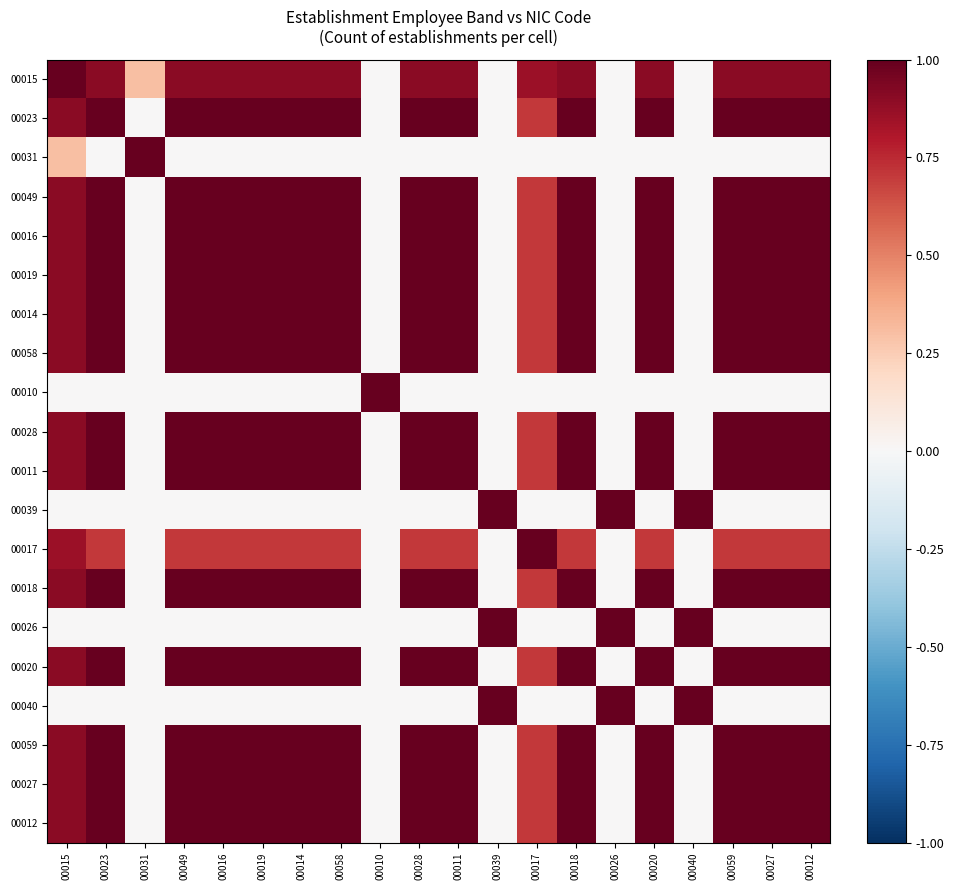

Reading left to right, list all the values displayed in this chart.

00015: 00015=1.0	00023=0.9	00031=0.3	00049=0.9	00016=0.9	00019=0.9	00014=0.9	00058=0.9	00010=0.0	00028=0.9	00011=0.9	00039=0.0	00017=0.9	00018=0.9	00026=0.0	00020=0.9	00040=0.0	00059=0.9	00027=0.9	00012=0.9
00023: 00015=0.9	00023=1.0	00031=0.0	00049=1.0	00016=1.0	00019=1.0	00014=1.0	00058=1.0	00010=0.0	00028=1.0	00011=1.0	00039=0.0	00017=0.7	00018=1.0	00026=0.0	00020=1.0	00040=0.0	00059=1.0	00027=1.0	00012=1.0
00031: 00015=0.3	00023=0.0	00031=1.0	00049=0.0	00016=0.0	00019=0.0	00014=0.0	00058=0.0	00010=0.0	00028=0.0	00011=0.0	00039=0.0	00017=0.0	00018=0.0	00026=0.0	00020=0.0	00040=0.0	00059=0.0	00027=0.0	00012=0.0
00049: 00015=0.9	00023=1.0	00031=0.0	00049=1.0	00016=1.0	00019=1.0	00014=1.0	00058=1.0	00010=0.0	00028=1.0	00011=1.0	00039=0.0	00017=0.7	00018=1.0	00026=0.0	00020=1.0	00040=0.0	00059=1.0	00027=1.0	00012=1.0
00016: 00015=0.9	00023=1.0	00031=0.0	00049=1.0	00016=1.0	00019=1.0	00014=1.0	00058=1.0	00010=0.0	00028=1.0	00011=1.0	00039=0.0	00017=0.7	00018=1.0	00026=0.0	00020=1.0	00040=0.0	00059=1.0	00027=1.0	00012=1.0
00019: 00015=0.9	00023=1.0	00031=0.0	00049=1.0	00016=1.0	00019=1.0	00014=1.0	00058=1.0	00010=0.0	00028=1.0	00011=1.0	00039=0.0	00017=0.7	00018=1.0	00026=0.0	00020=1.0	00040=0.0	00059=1.0	00027=1.0	00012=1.0
00014: 00015=0.9	00023=1.0	00031=0.0	00049=1.0	00016=1.0	00019=1.0	00014=1.0	00058=1.0	00010=0.0	00028=1.0	00011=1.0	00039=0.0	00017=0.7	00018=1.0	00026=0.0	00020=1.0	00040=0.0	00059=1.0	00027=1.0	00012=1.0
00058: 00015=0.9	00023=1.0	00031=0.0	00049=1.0	00016=1.0	00019=1.0	00014=1.0	00058=1.0	00010=0.0	00028=1.0	00011=1.0	00039=0.0	00017=0.7	00018=1.0	00026=0.0	00020=1.0	00040=0.0	00059=1.0	00027=1.0	00012=1.0
00010: 00015=0.0	00023=0.0	00031=0.0	00049=0.0	00016=0.0	00019=0.0	00014=0.0	00058=0.0	00010=1.0	00028=0.0	00011=0.0	00039=0.0	00017=0.0	00018=0.0	00026=0.0	00020=0.0	00040=0.0	00059=0.0	00027=0.0	00012=0.0
00028: 00015=0.9	00023=1.0	00031=0.0	00049=1.0	00016=1.0	00019=1.0	00014=1.0	00058=1.0	00010=0.0	00028=1.0	00011=1.0	00039=0.0	00017=0.7	00018=1.0	00026=0.0	00020=1.0	00040=0.0	00059=1.0	00027=1.0	00012=1.0
00011: 00015=0.9	00023=1.0	00031=0.0	00049=1.0	00016=1.0	00019=1.0	00014=1.0	00058=1.0	00010=0.0	00028=1.0	00011=1.0	00039=0.0	00017=0.7	00018=1.0	00026=0.0	00020=1.0	00040=0.0	00059=1.0	00027=1.0	00012=1.0
00039: 00015=0.0	00023=0.0	00031=0.0	00049=0.0	00016=0.0	00019=0.0	00014=0.0	00058=0.0	00010=0.0	00028=0.0	00011=0.0	00039=1.0	00017=0.0	00018=0.0	00026=1.0	00020=0.0	00040=1.0	00059=0.0	00027=0.0	00012=0.0
00017: 00015=0.9	00023=0.7	00031=0.0	00049=0.7	00016=0.7	00019=0.7	00014=0.7	00058=0.7	00010=0.0	00028=0.7	00011=0.7	00039=0.0	00017=1.0	00018=0.7	00026=0.0	00020=0.7	00040=0.0	00059=0.7	00027=0.7	00012=0.7
00018: 00015=0.9	00023=1.0	00031=0.0	00049=1.0	00016=1.0	00019=1.0	00014=1.0	00058=1.0	00010=0.0	00028=1.0	00011=1.0	00039=0.0	00017=0.7	00018=1.0	00026=0.0	00020=1.0	00040=0.0	00059=1.0	00027=1.0	00012=1.0
00026: 00015=0.0	00023=0.0	00031=0.0	00049=0.0	00016=0.0	00019=0.0	00014=0.0	00058=0.0	00010=0.0	00028=0.0	00011=0.0	00039=1.0	00017=0.0	00018=0.0	00026=1.0	00020=0.0	00040=1.0	00059=0.0	00027=0.0	00012=0.0
00020: 00015=0.9	00023=1.0	00031=0.0	00049=1.0	00016=1.0	00019=1.0	00014=1.0	00058=1.0	00010=0.0	00028=1.0	00011=1.0	00039=0.0	00017=0.7	00018=1.0	00026=0.0	00020=1.0	00040=0.0	00059=1.0	00027=1.0	00012=1.0
00040: 00015=0.0	00023=0.0	00031=0.0	00049=0.0	00016=0.0	00019=0.0	00014=0.0	00058=0.0	00010=0.0	00028=0.0	00011=0.0	00039=1.0	00017=0.0	00018=0.0	00026=1.0	00020=0.0	00040=1.0	00059=0.0	00027=0.0	00012=0.0
00059: 00015=0.9	00023=1.0	00031=0.0	00049=1.0	00016=1.0	00019=1.0	00014=1.0	00058=1.0	00010=0.0	00028=1.0	00011=1.0	00039=0.0	00017=0.7	00018=1.0	00026=0.0	00020=1.0	00040=0.0	00059=1.0	00027=1.0	00012=1.0
00027: 00015=0.9	00023=1.0	00031=0.0	00049=1.0	00016=1.0	00019=1.0	00014=1.0	00058=1.0	00010=0.0	00028=1.0	00011=1.0	00039=0.0	00017=0.7	00018=1.0	00026=0.0	00020=1.0	00040=0.0	00059=1.0	00027=1.0	00012=1.0
00012: 00015=0.9	00023=1.0	00031=0.0	00049=1.0	00016=1.0	00019=1.0	00014=1.0	00058=1.0	00010=0.0	00028=1.0	00011=1.0	00039=0.0	00017=0.7	00018=1.0	00026=0.0	00020=1.0	00040=0.0	00059=1.0	00027=1.0	00012=1.0